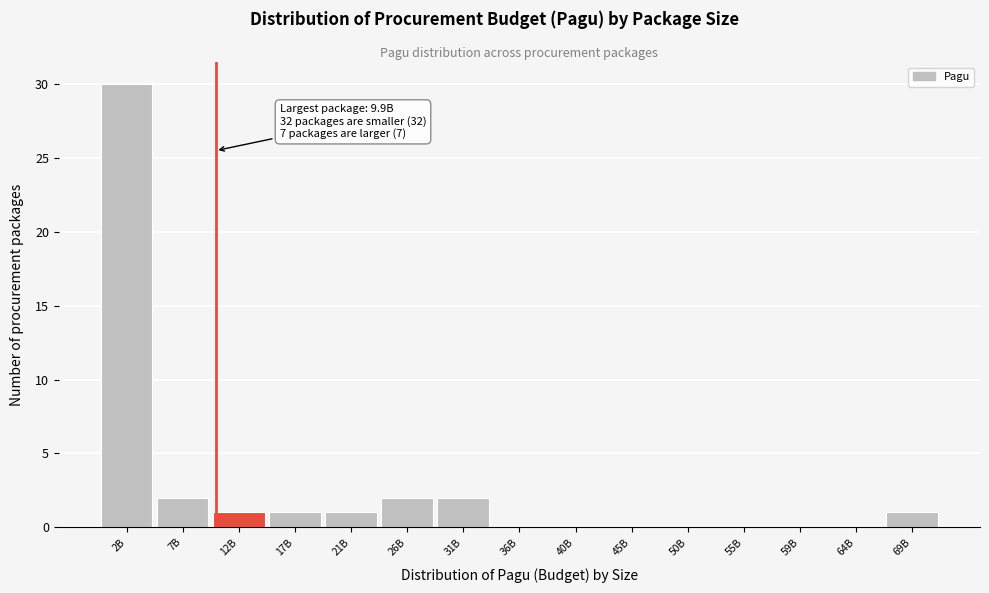

Reading right to left, transcribe all the data shown in this chart.

69B=1	64B=0	59B=0	55B=0	50B=0	45B=0	40B=0	36B=0	31B=2	26B=2	21B=1	17B=1	12B=1	7B=2	2B=30